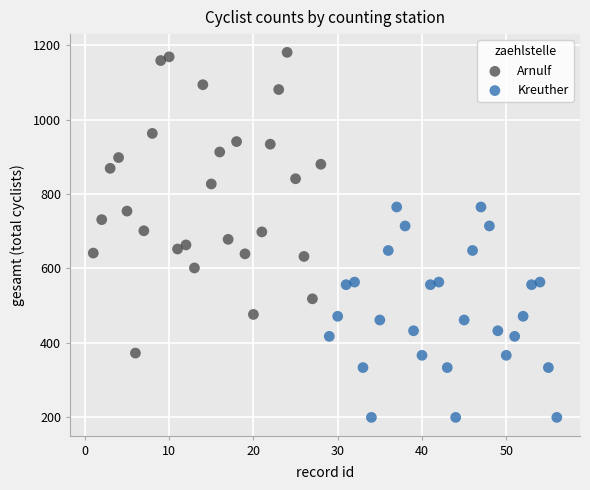

Which series reaches the maximum Y coordinate?

Arnulf